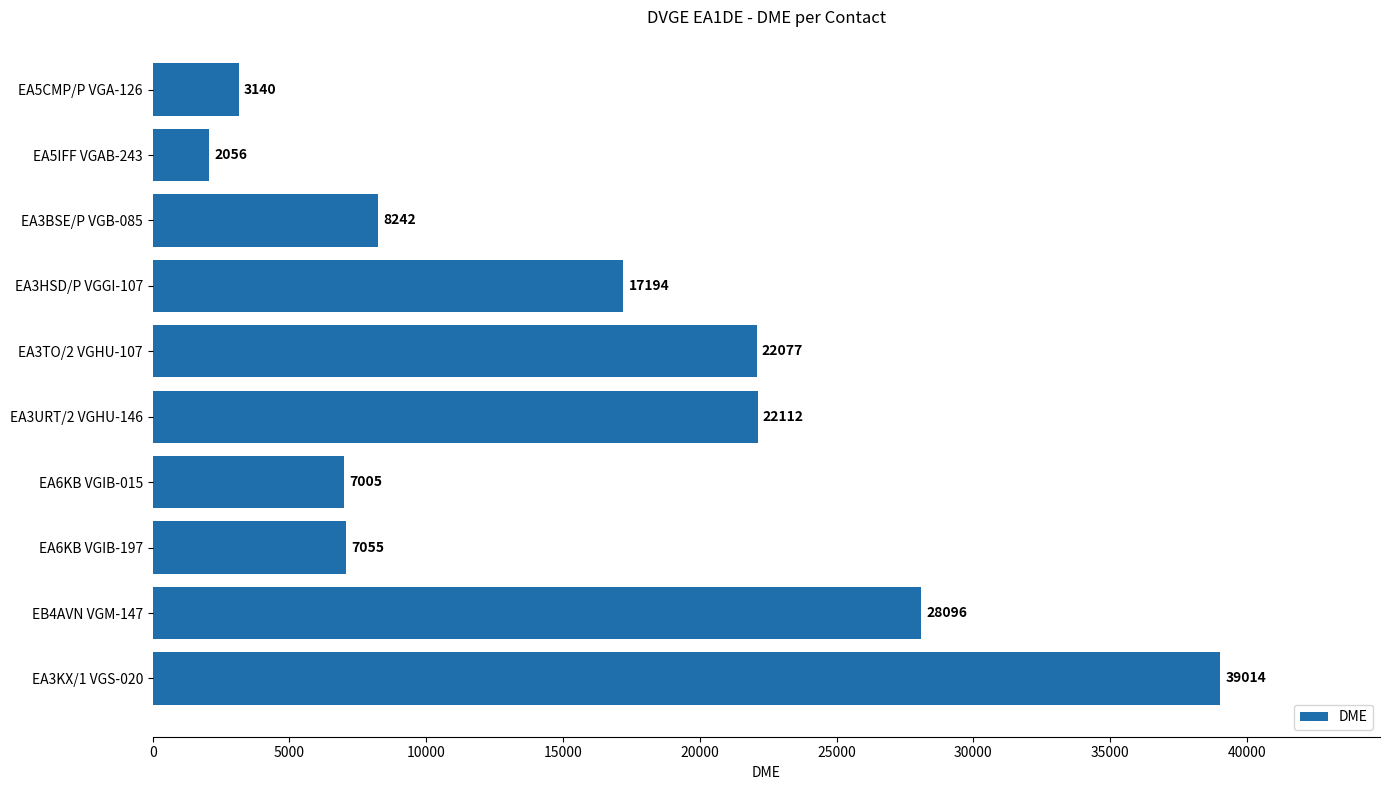

Does the chart contain stacked bars?

No